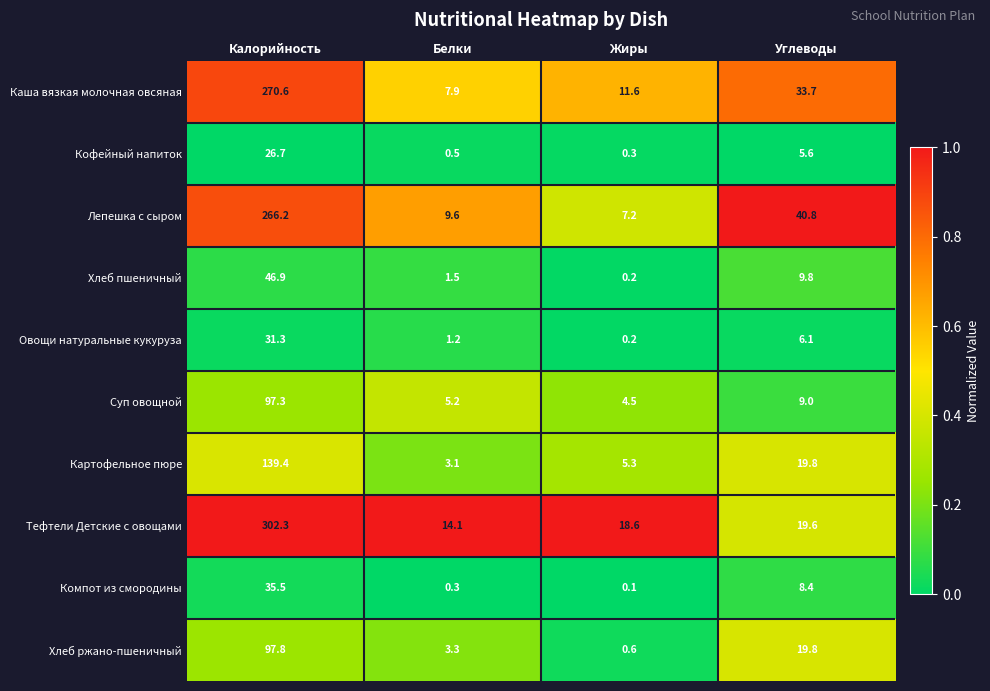

How many data points does each series have?

4